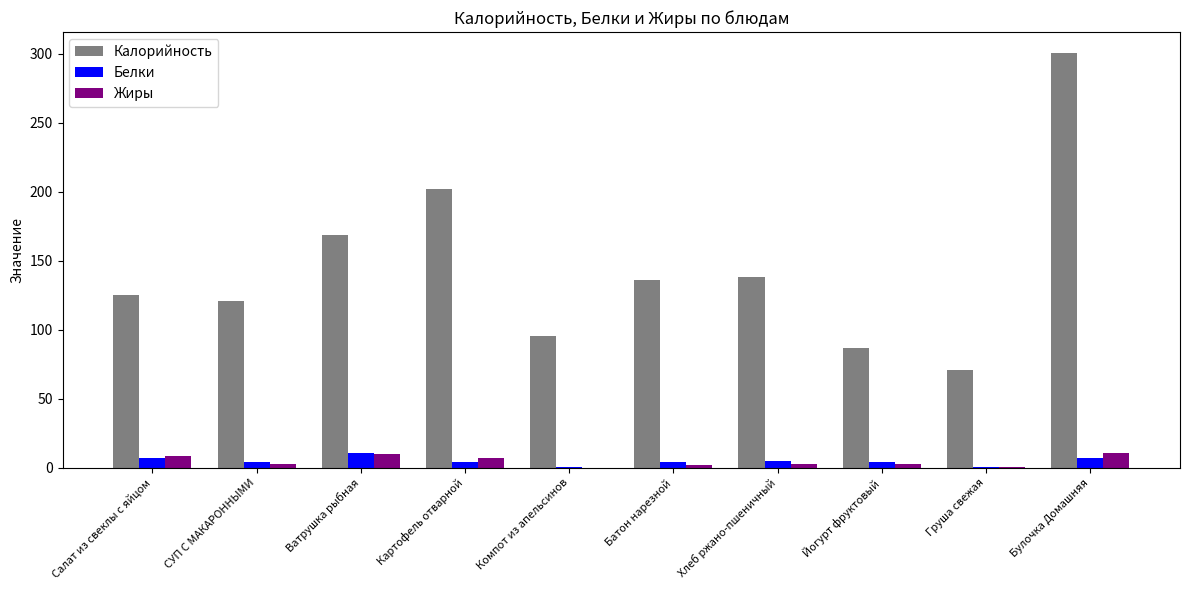

Read the Калорийность value at Салат из свеклы с яйцом.

125.0